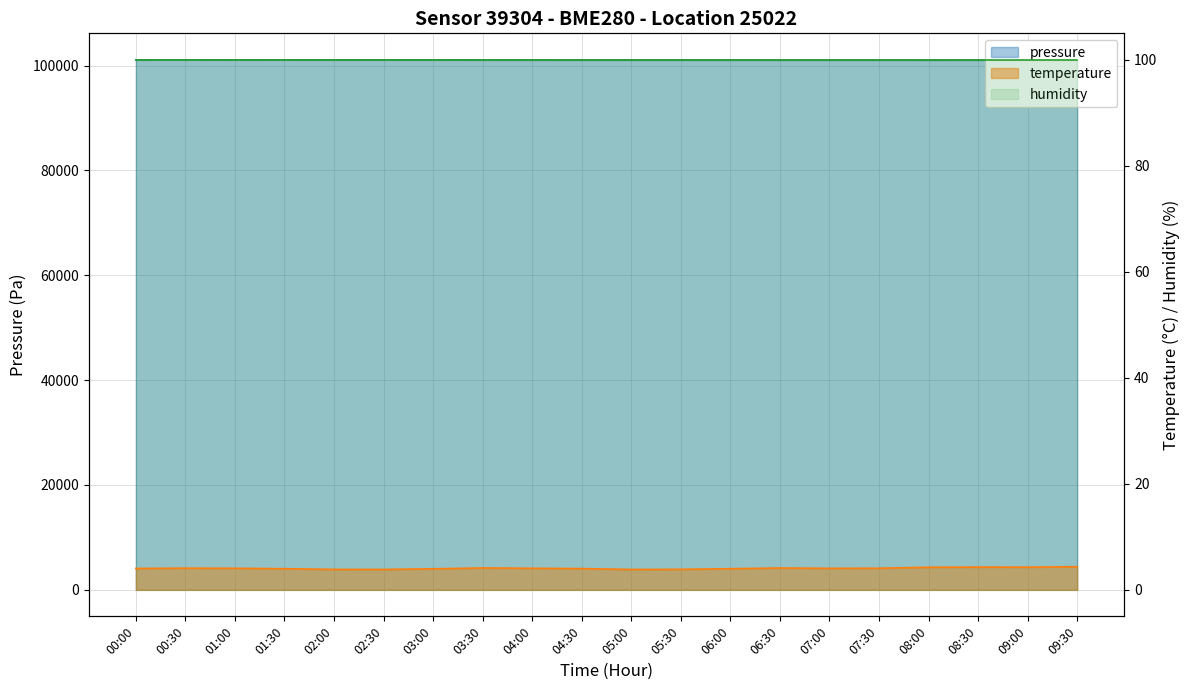

True or false: temperature has a value of 2.0 at 01:00.

False